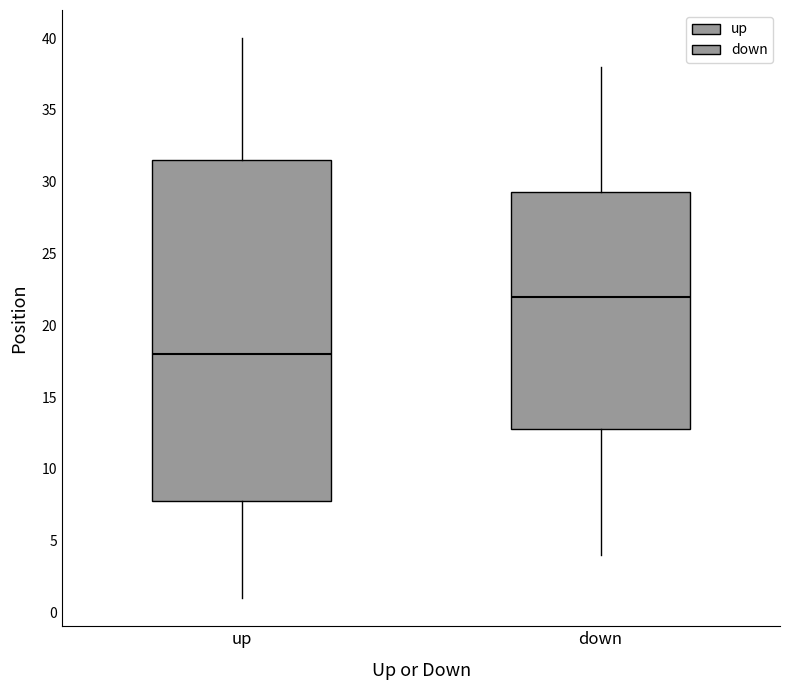

Reading left to right, transcribe this box plot: for each box, give where its median line is, the range the box spans, and where its two whiskers end, as read against the y-axis. The values are not printed on the chart, so give them approximately, as read against the axis.

up: median 18.0, box 8.0 to 31.5, whiskers 1.0 to 40.0
down: median 22.0, box 13.0 to 29.5, whiskers 4.0 to 38.0